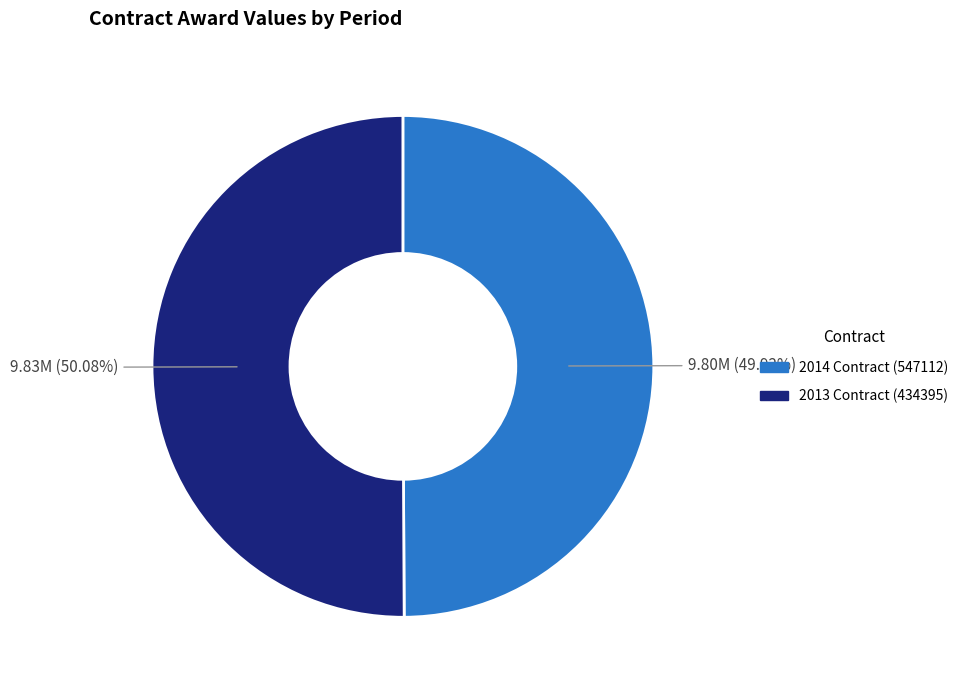

Is it true that 2013 Contract (434395) is 62% of the pie?

False